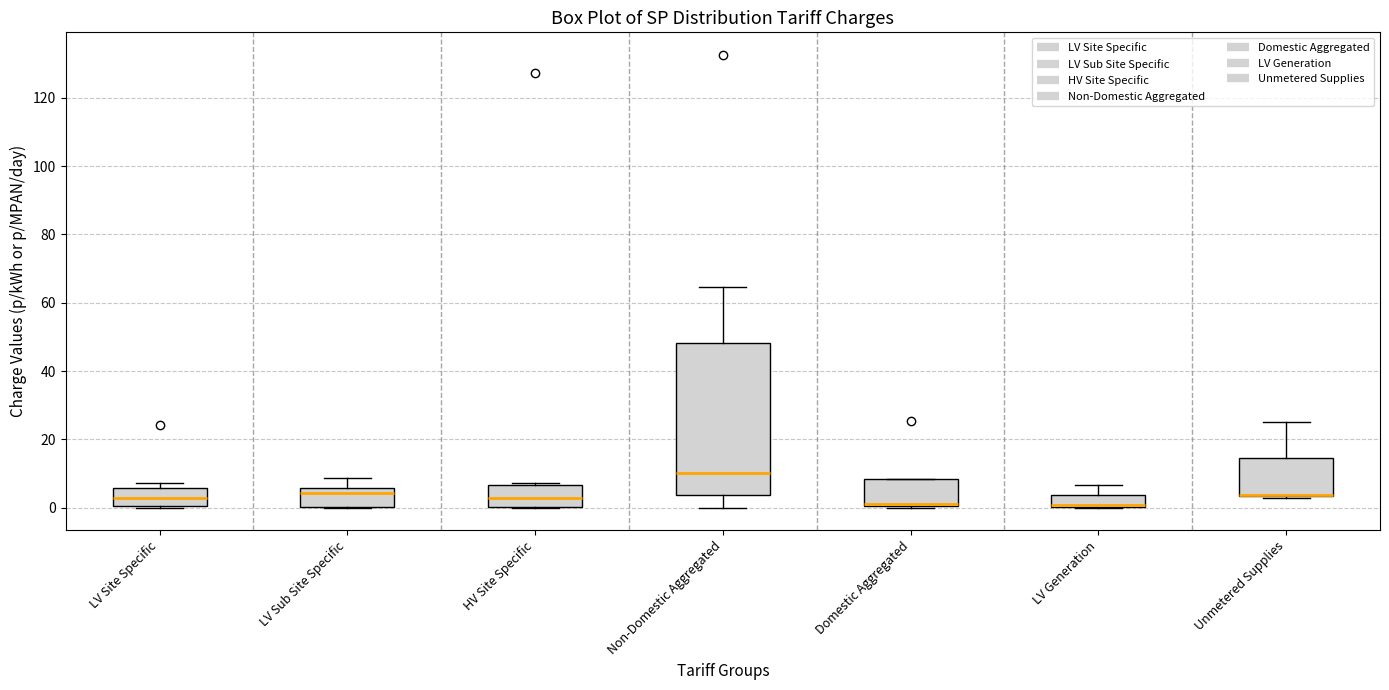

Where does the upper whisker of the box for LV Generation end on the y-axis? The values are not printed on the chart, so give them approximately, as read against the axis.

6